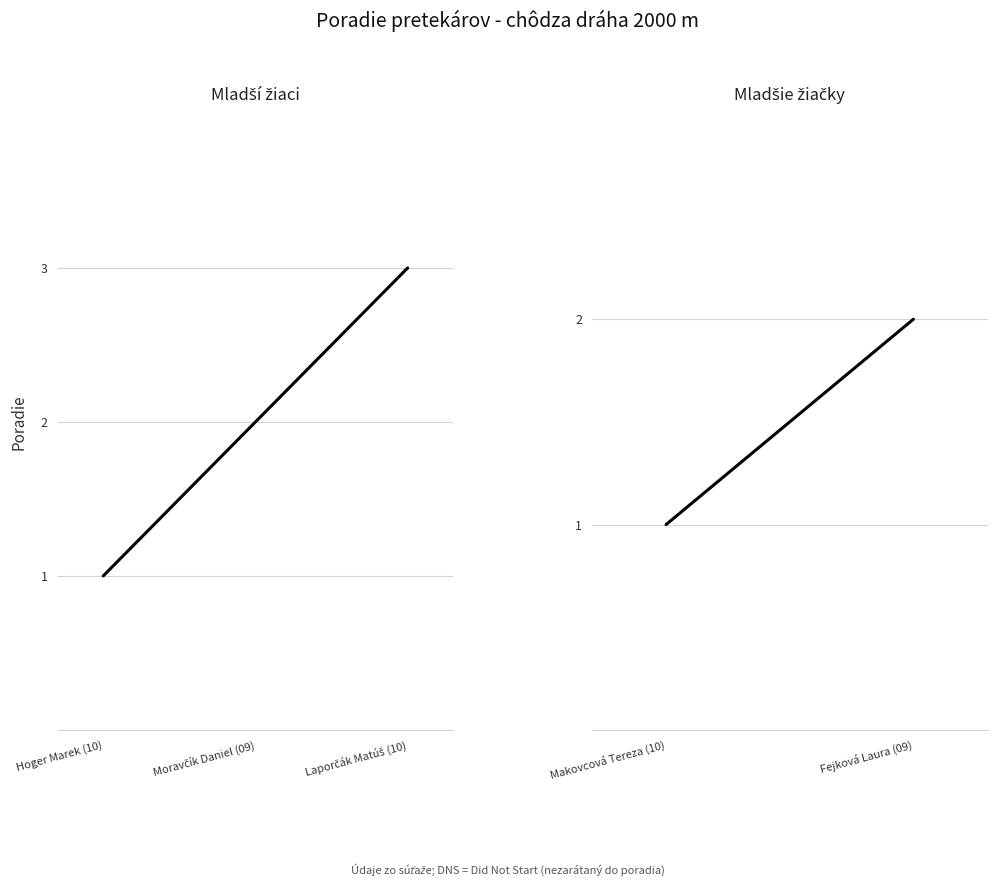

What is the sum of all values?

6